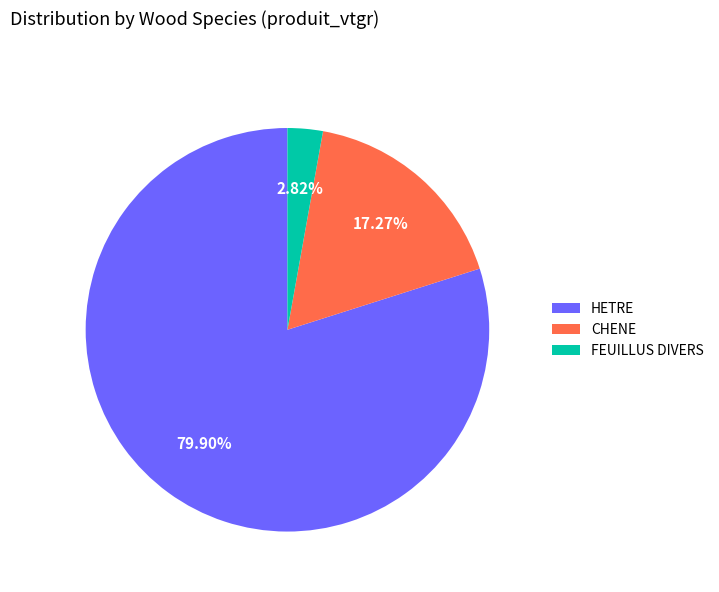

Which category has the smallest portion of the pie?

FEUILLUS DIVERS